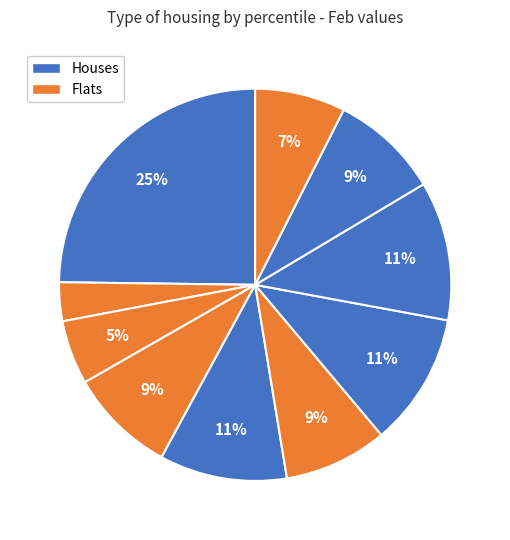

Does any single category account for the majority?

No